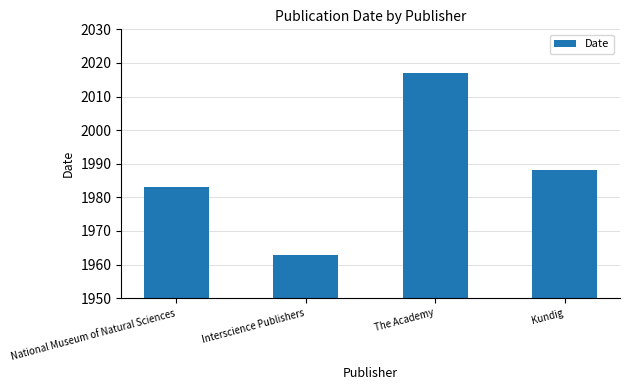

True or false: the data shows 1963 at Interscience Publishers.

True